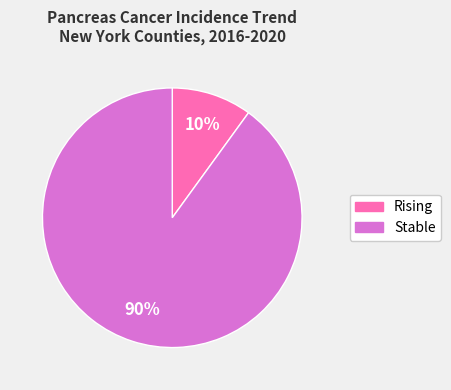

Does any single category account for the majority?

Yes